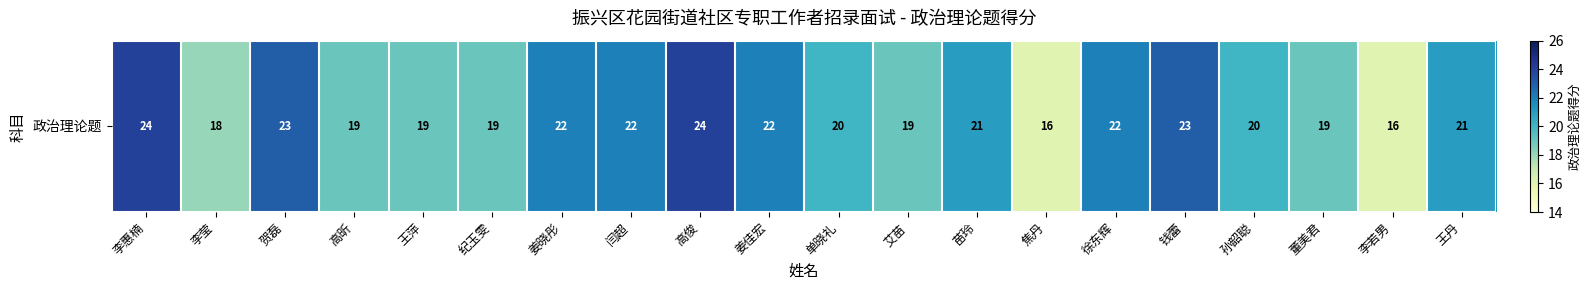

What is the greatest value displayed?

24